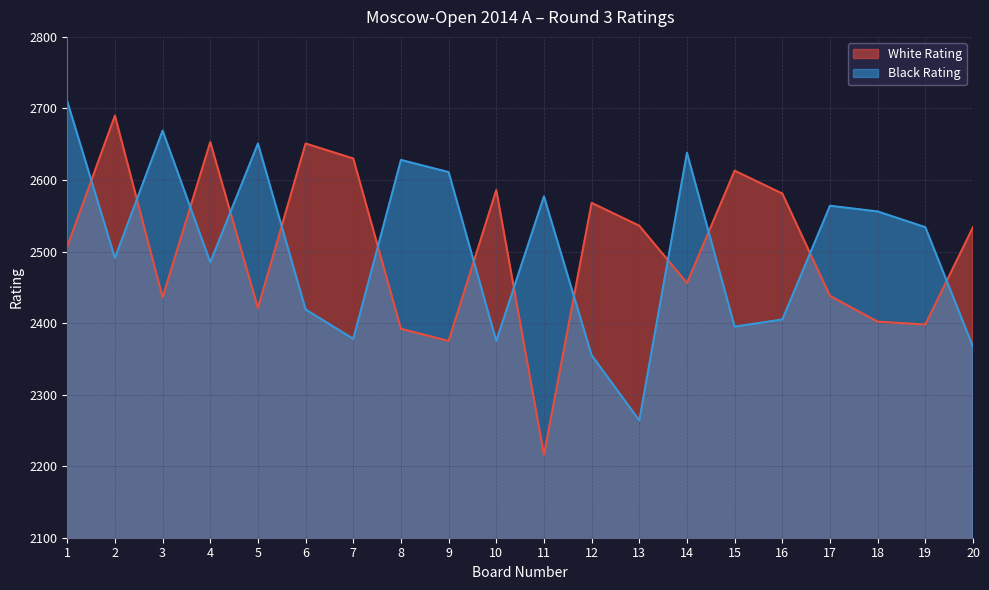

True or false: White Rating has a value of 2586 at 10.

True